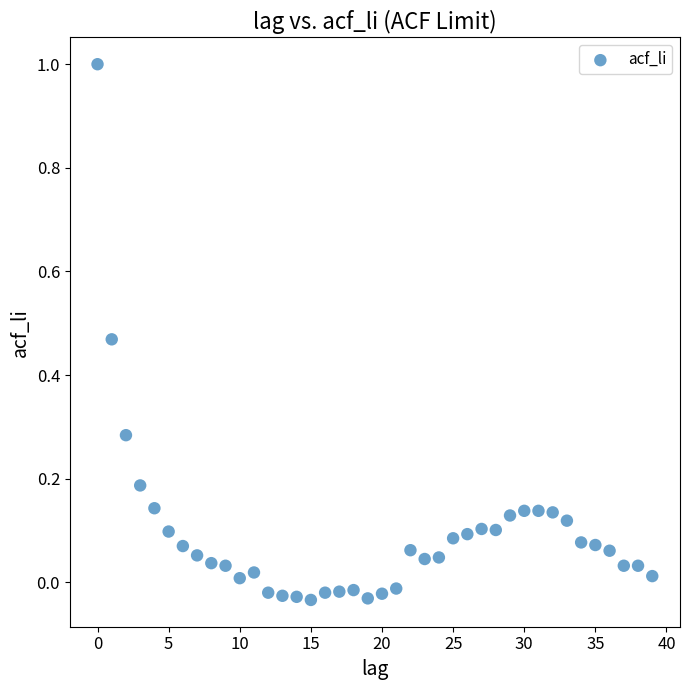

What is the range of Y values (max minus min)?

1.0